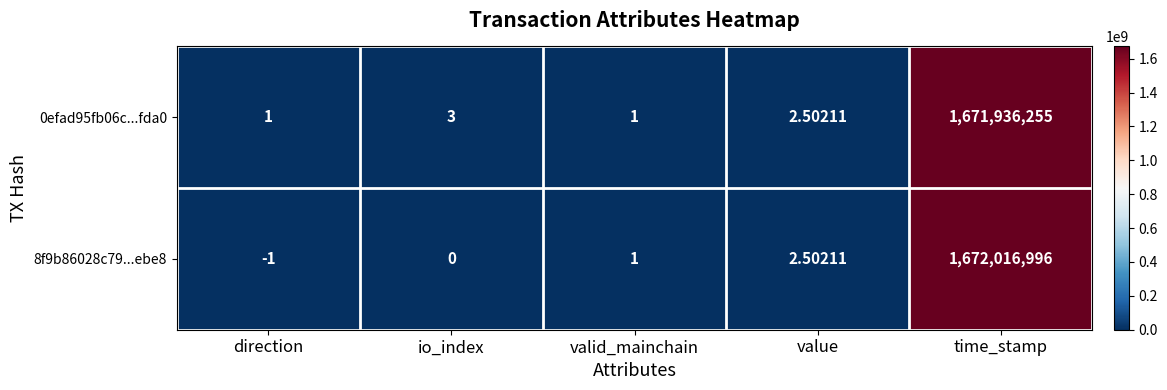

What is the maximum value shown in the chart?

1672016996.0